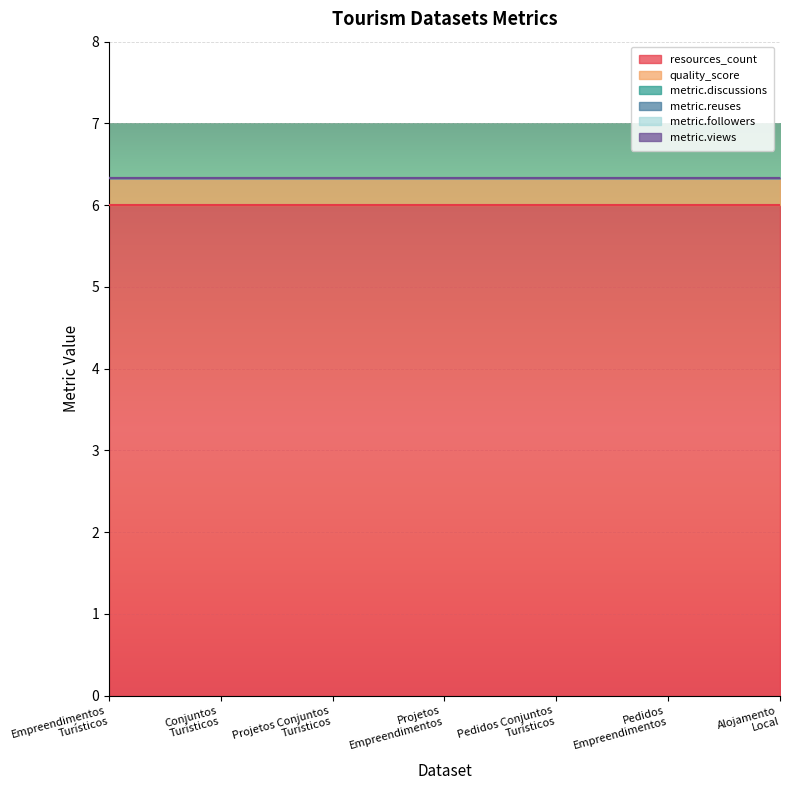

Reading left to right, transcribe all the data shown in this chart.

resources_count: 6.0	6.0	6.0	6.0	6.0	6.0	6.0
quality_score: 0.3	0.3	0.3	0.3	0.3	0.3	0.3
metric.discussions: 0.0	0.0	0.0	0.0	0.0	0.0	0.0
metric.reuses: 0.0	0.0	0.0	0.0	0.0	0.0	0.0
metric.followers: 0.0	0.0	0.0	0.0	0.0	0.0	0.0
metric.views: 0.0	0.0	0.0	0.0	0.0	0.0	0.0